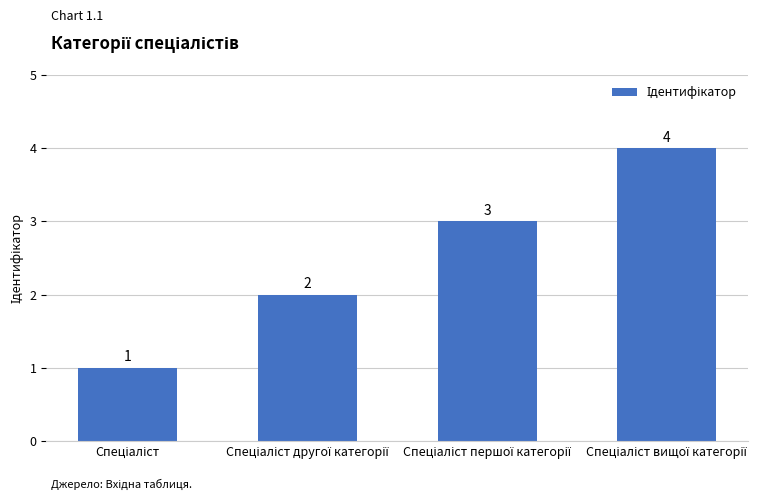

What is the value of the 3rd bar from the left?

3